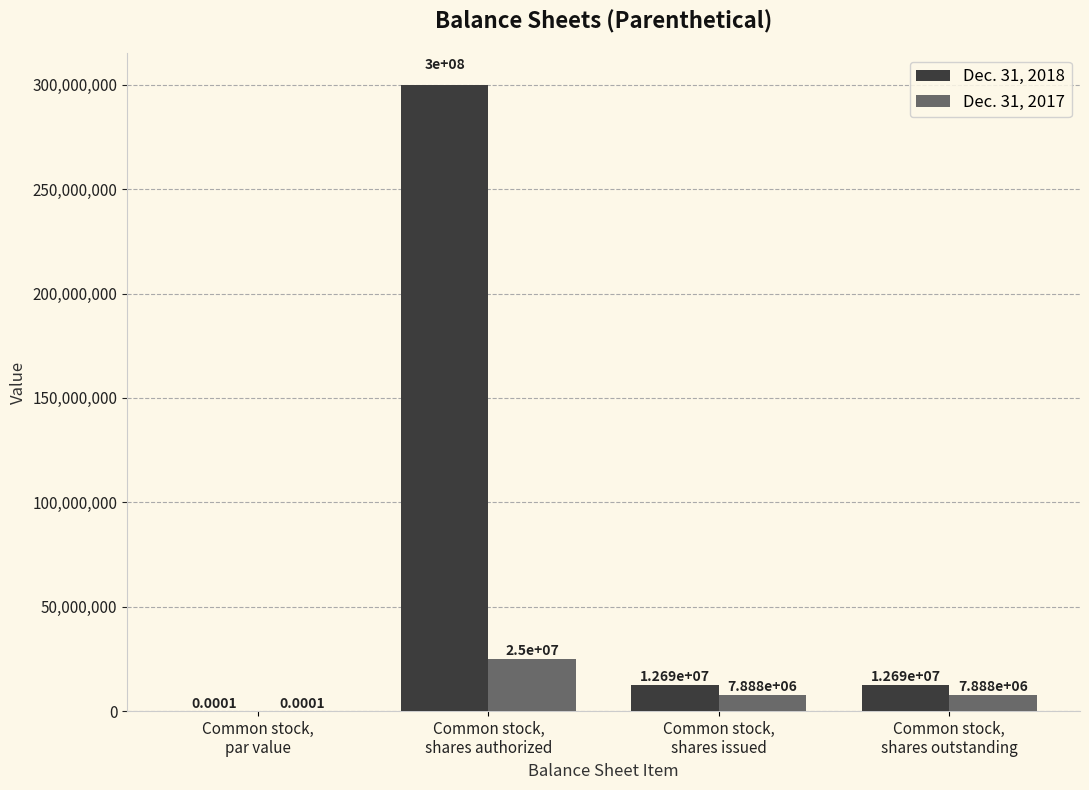

What is the sum of all Dec. 31, 2018 values?

325378502.0